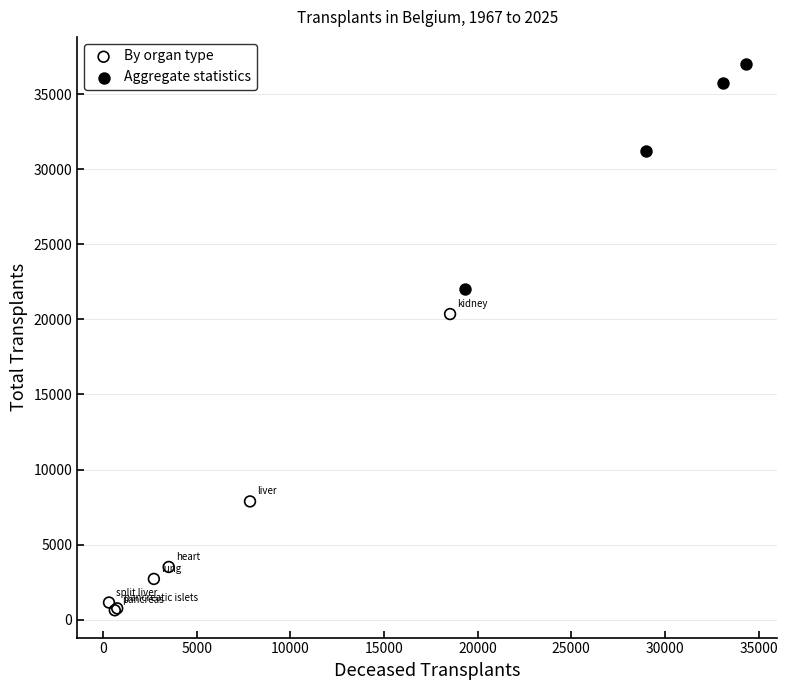

Which series contains the lowest Y value?

By organ type